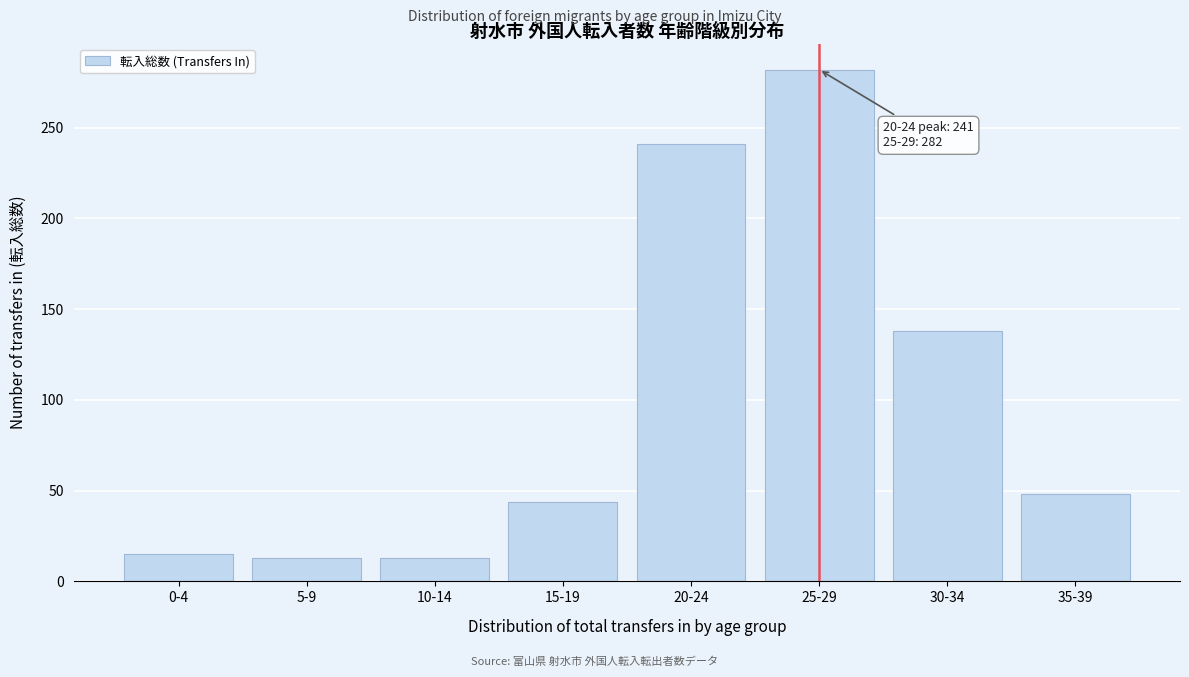

Reading left to right, what are all the values shown in this chart?

15	13	13	44	241	282	138	48